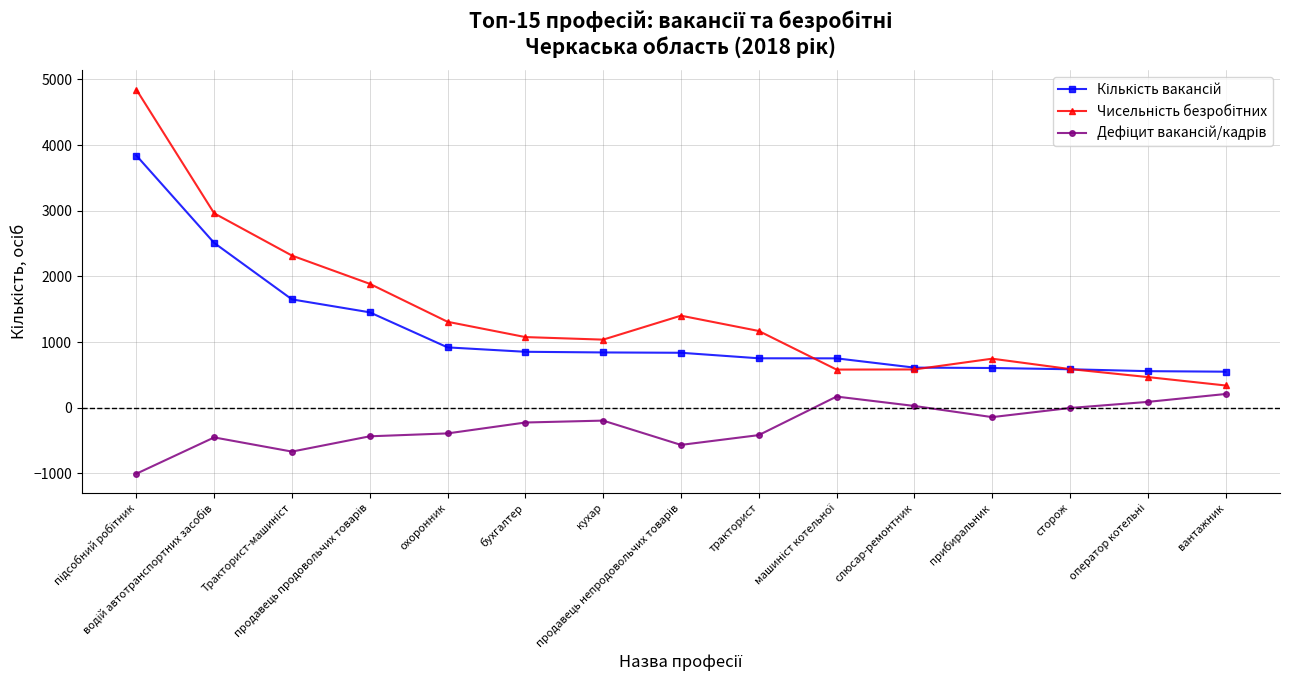

What is the minimum value shown in the chart?

-1004